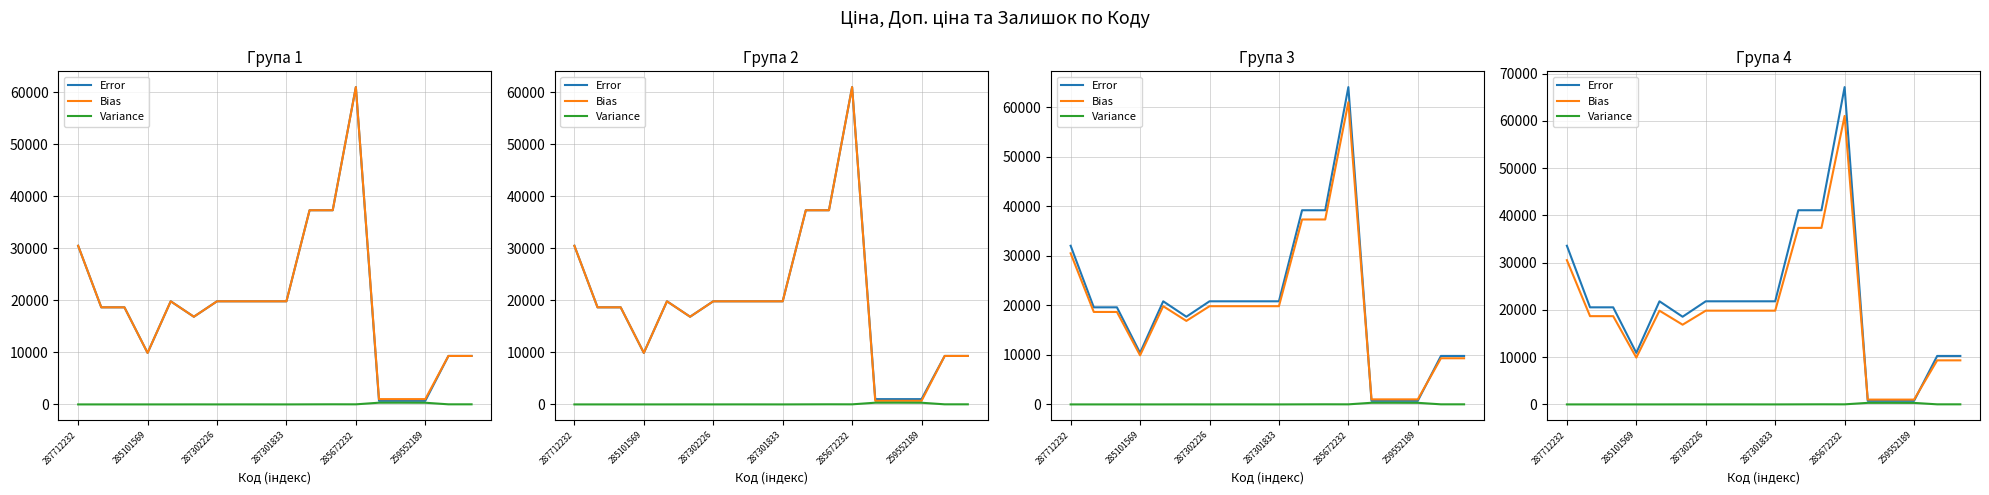

Which category has the highest value across all series?

285672232